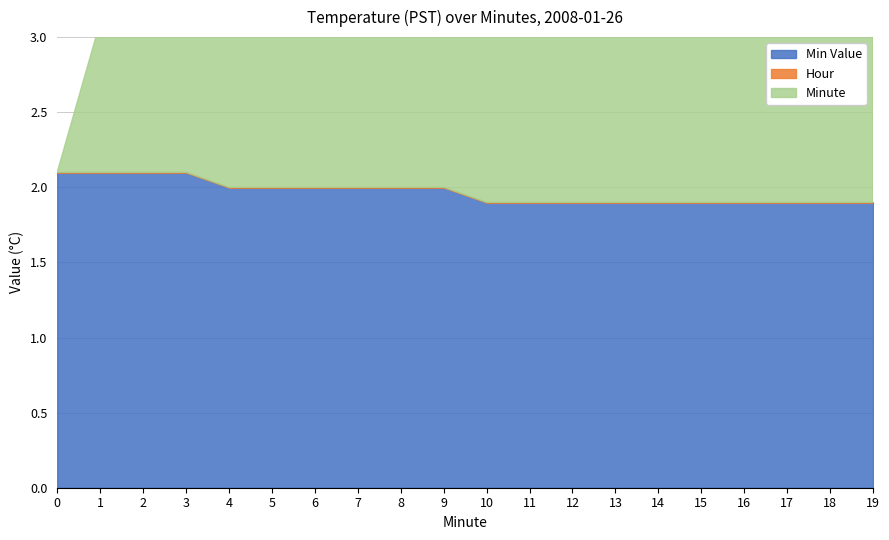

What is the sum of the Min Value values at 18 and 19?

3.8